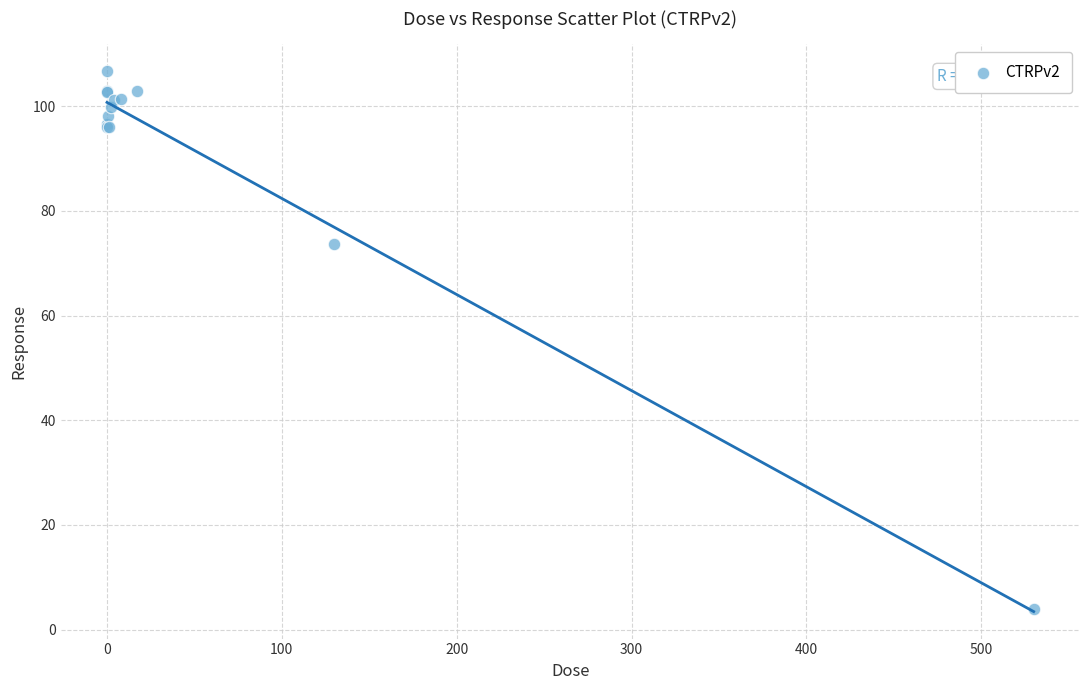

What Y value in the scatter plot is closest to 55?

73.7